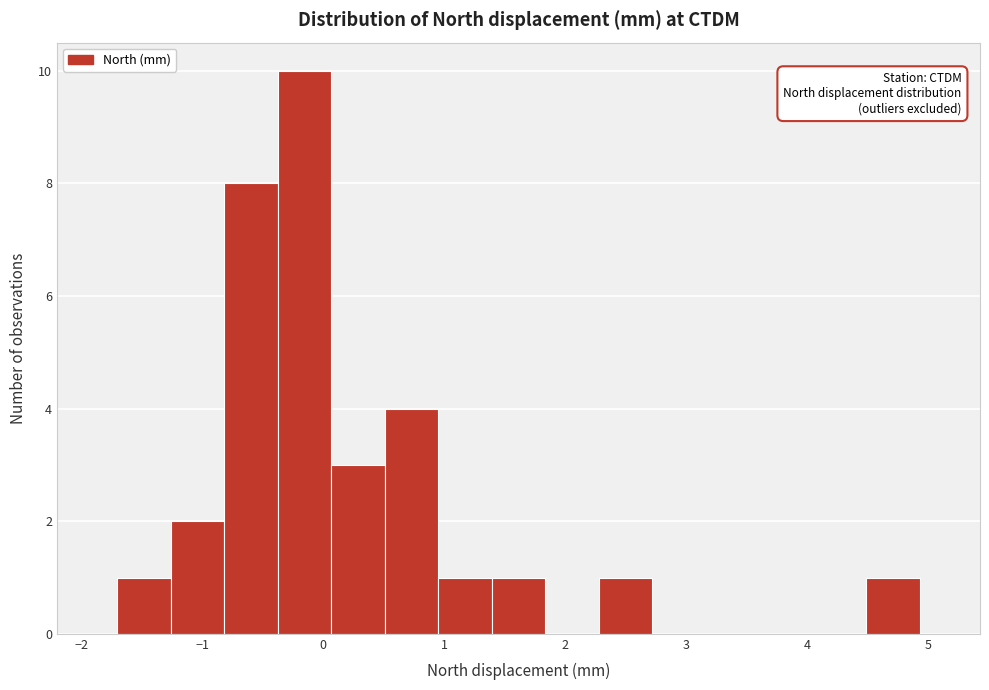

Reading left to right, list every bar in this chart as the range it spans on the x-axis followed by its height. Neither the bar edges nor the heights are printed on the chart, so give them approximately, as read against the axes.

-1.7 to -1.3: 1
-1.3 to -0.8: 2
-0.8 to -0.4: 8
-0.4 to 0.1: 10
0.1 to 0.5: 3
0.5 to 1.0: 4
1.0 to 1.4: 1
1.4 to 1.8: 1
1.8 to 2.3: 0
2.3 to 2.7: 1
2.7 to 3.2: 0
3.2 to 3.6: 0
3.6 to 4.0: 0
4.0 to 4.5: 0
4.5 to 4.9: 1